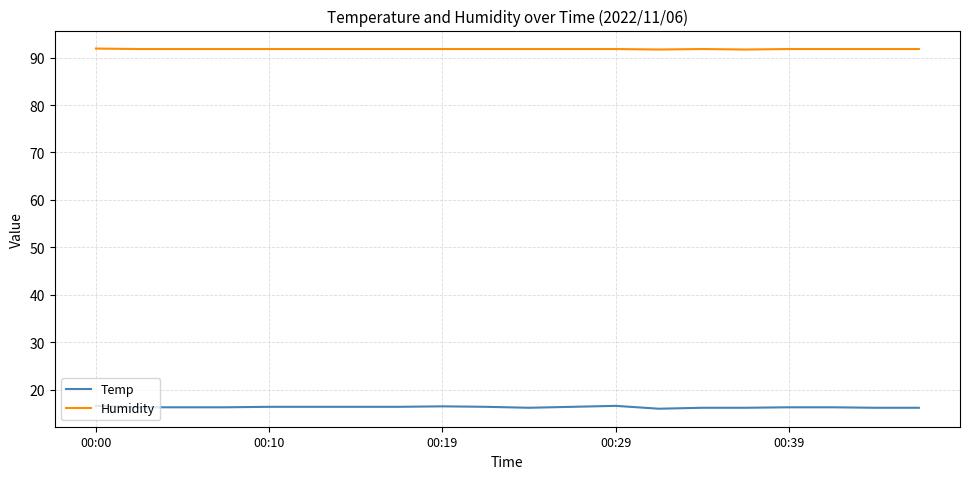

Which series has the widest spread of values?

Temp